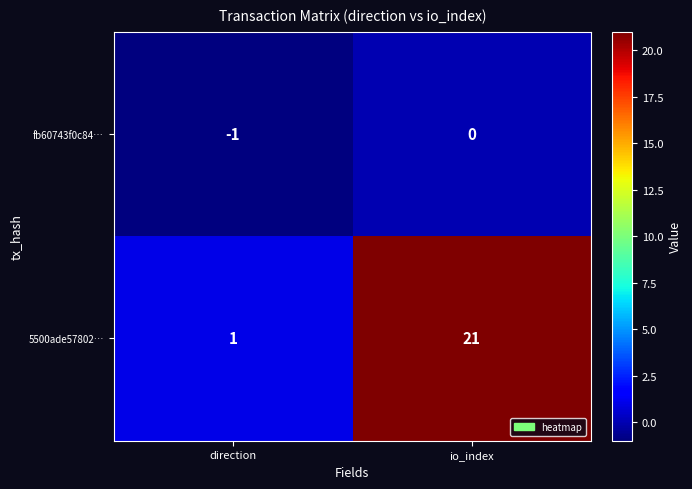

What is the difference between the highest and lowest values at io_index?

21